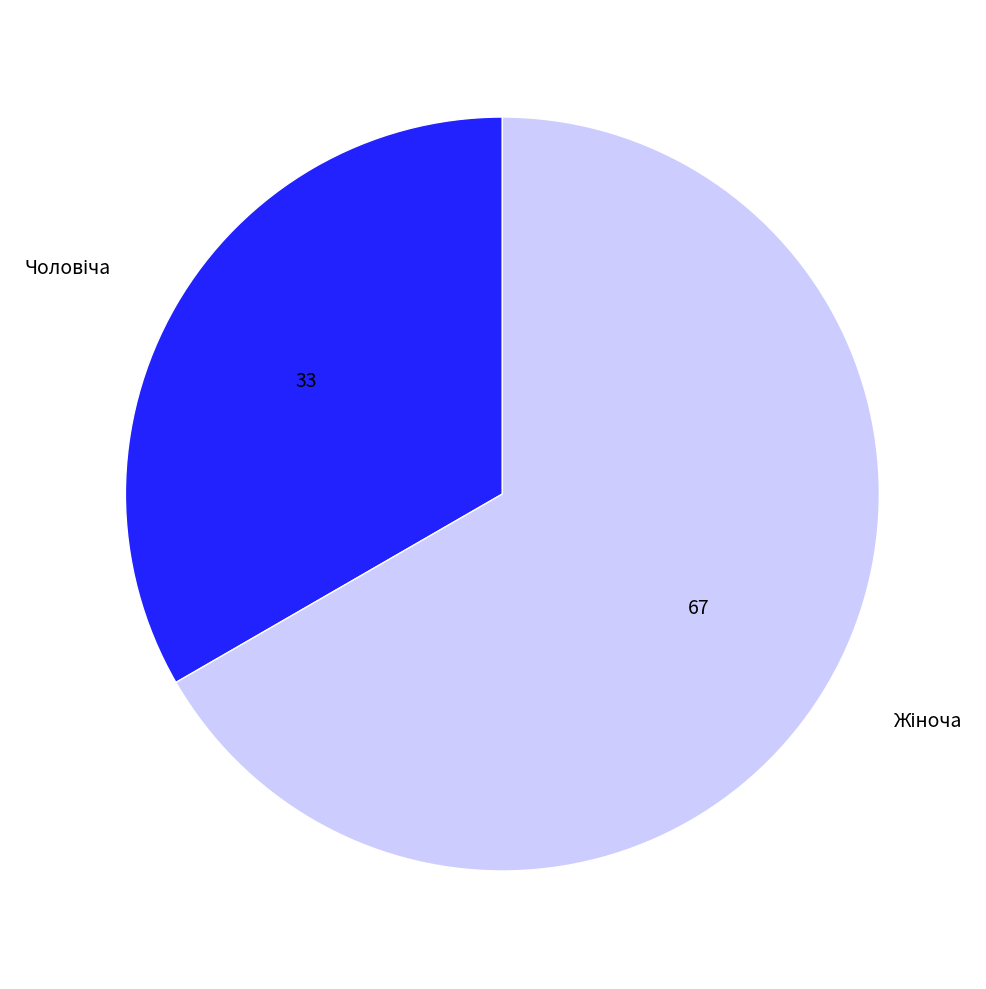

Does any single category account for the majority?

Yes